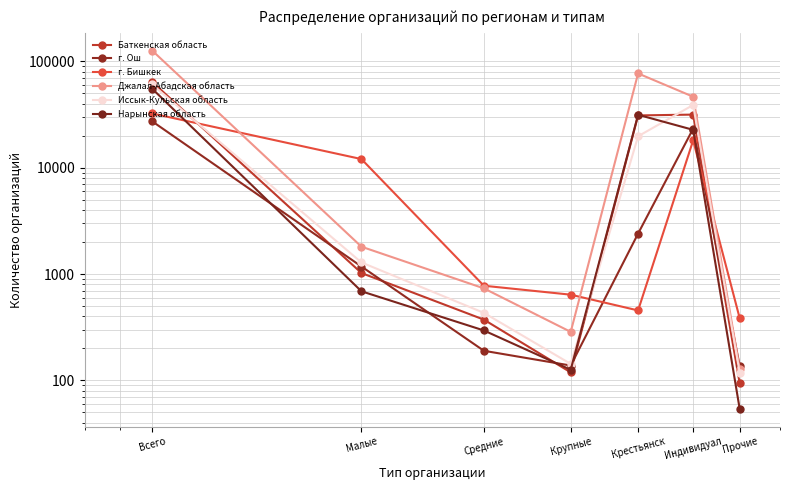

How many series are shown in this chart?

6